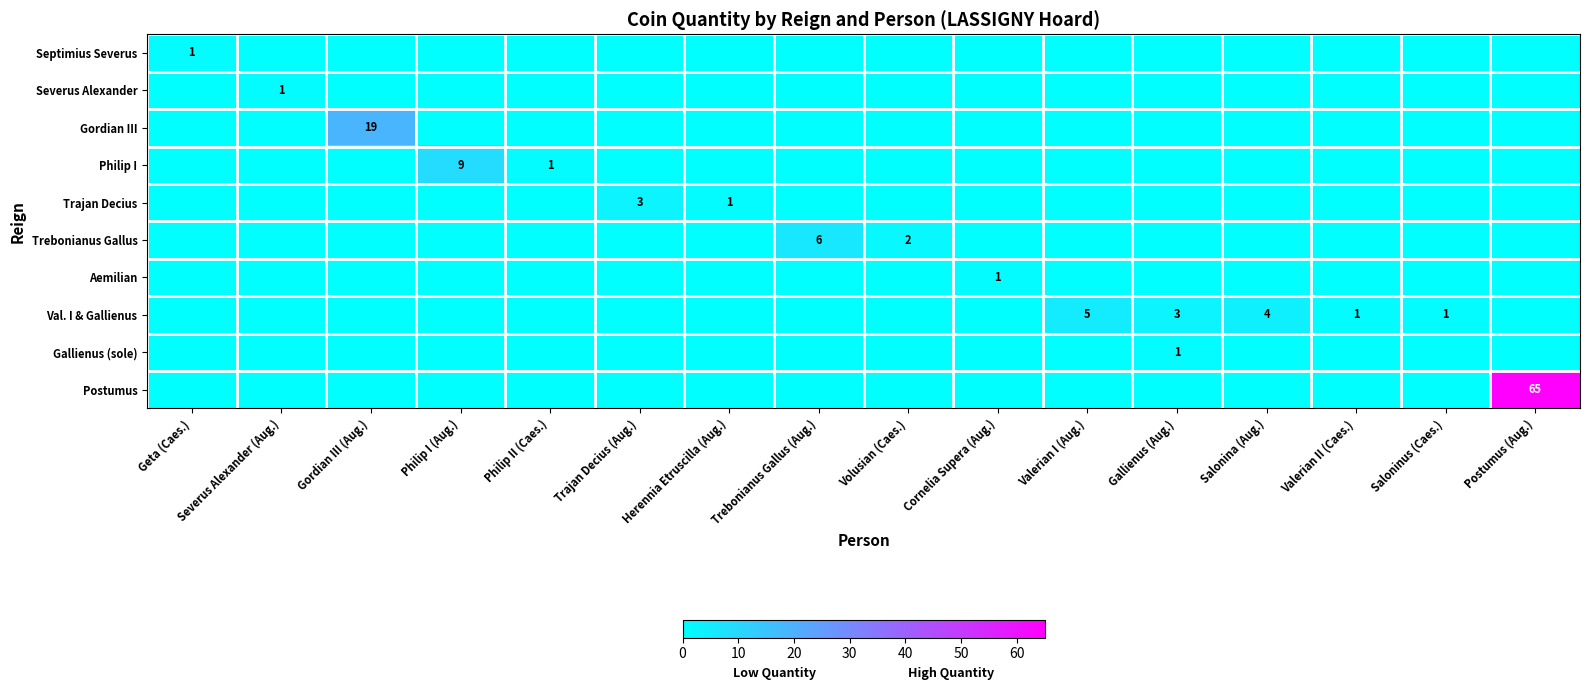

Is it true that Postumus equals 65 at Postumus (Aug.)?

True